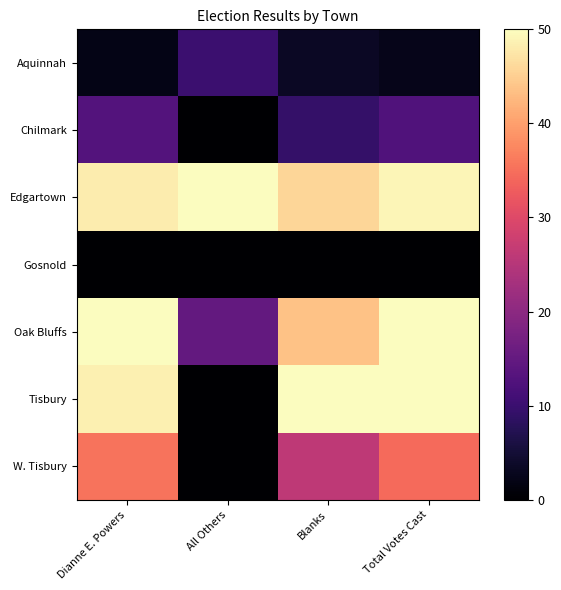

Between All Others and Total Votes Cast, which series saw the biggest shift?

Tisbury